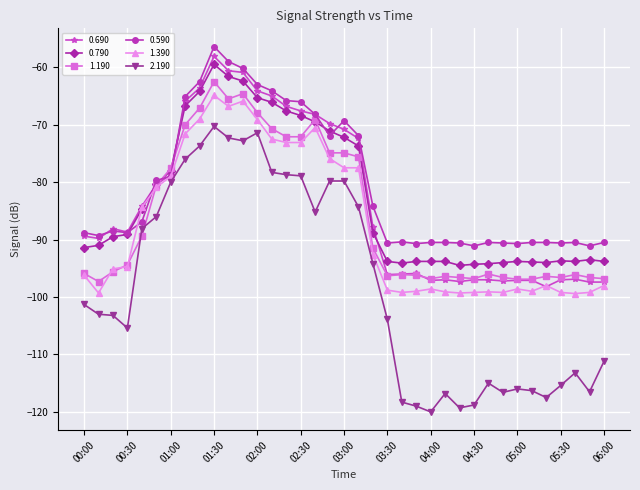

True or false: 0.790 has more than 1 interior local peaks.

True